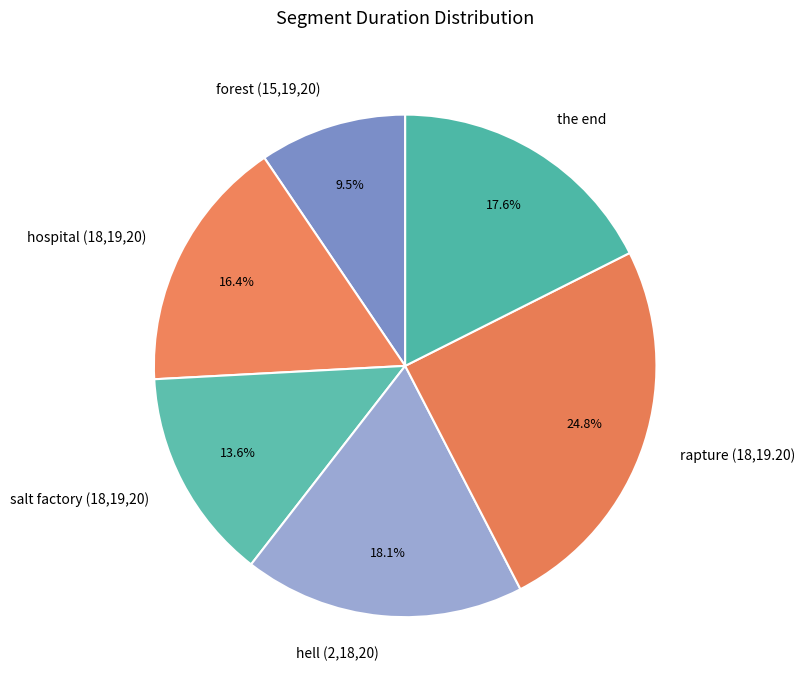

To the nearest percent, what is the combined percentage of salt factory (18,19,20) and rapture (18,19.20)?

38%